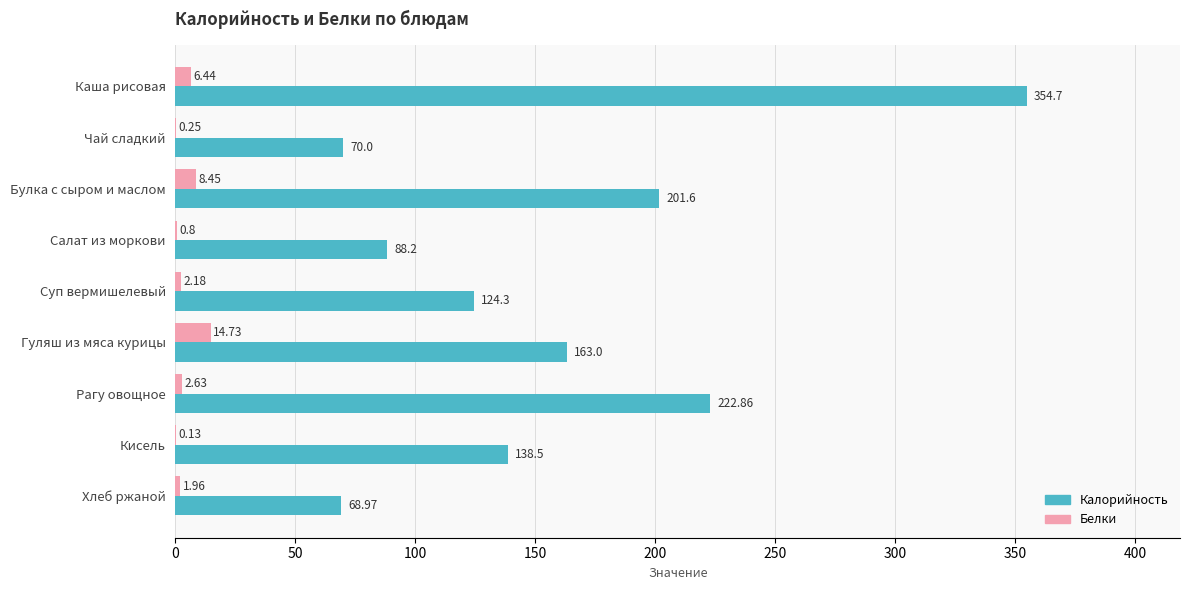

Which series changed the most between Чай сладкий and Суп вермишелевый?

Калорийность